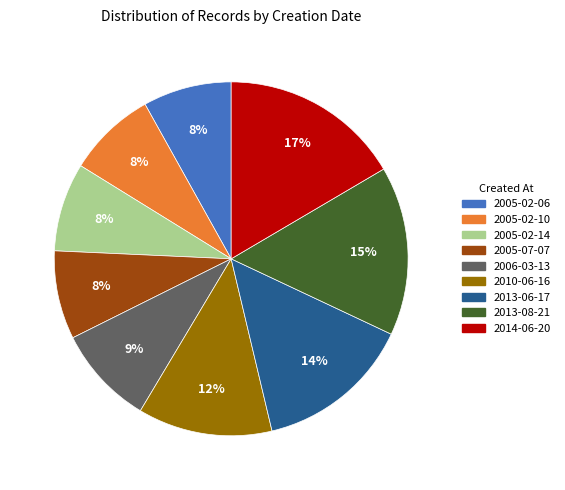

To the nearest percent, what is the average slice percentage?

11%